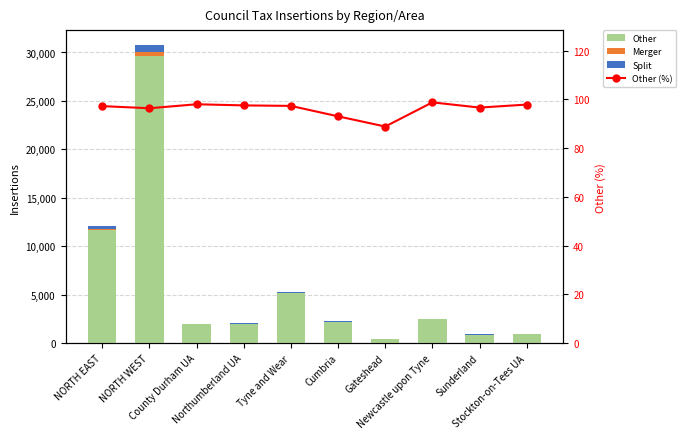

Read the Split value at Gateshead.

30.0